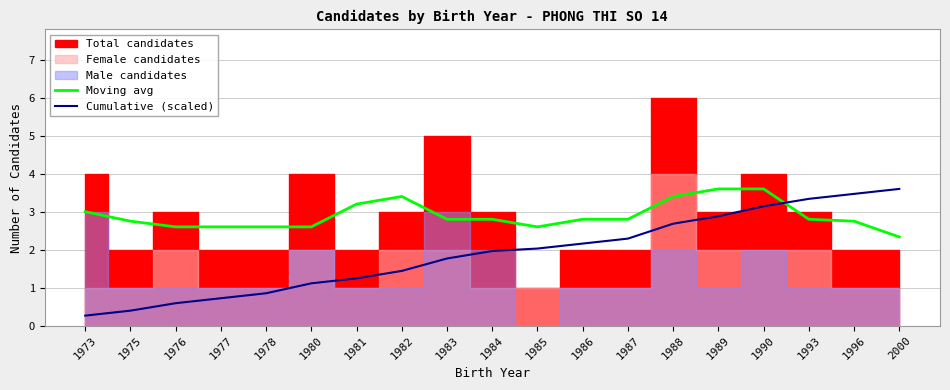

Which has a higher value, 1977 or 1981?

1981